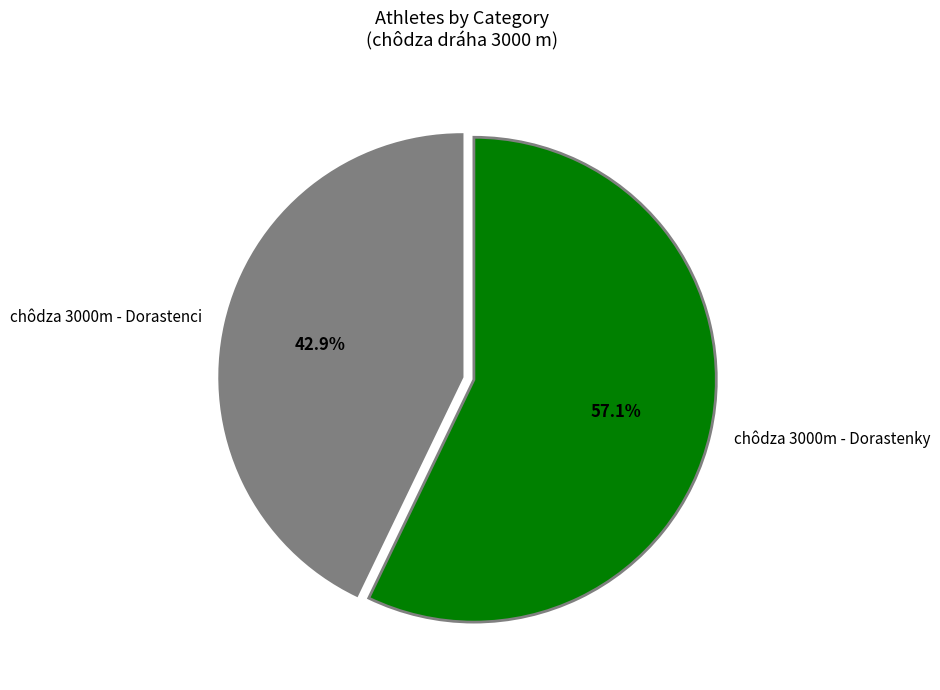

To the nearest percent, what is the average slice percentage?

50%